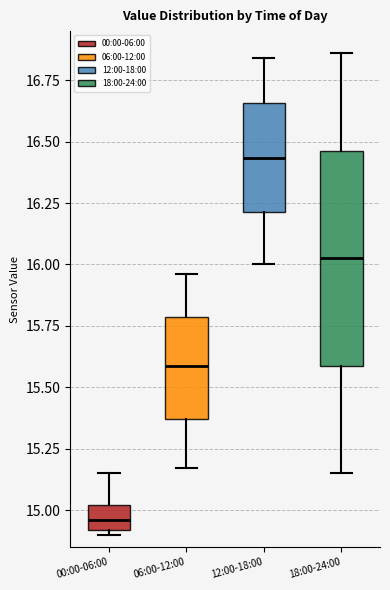

Comparing the boxes themselves (not the whiskers), which one is the tallest?

18:00-24:00